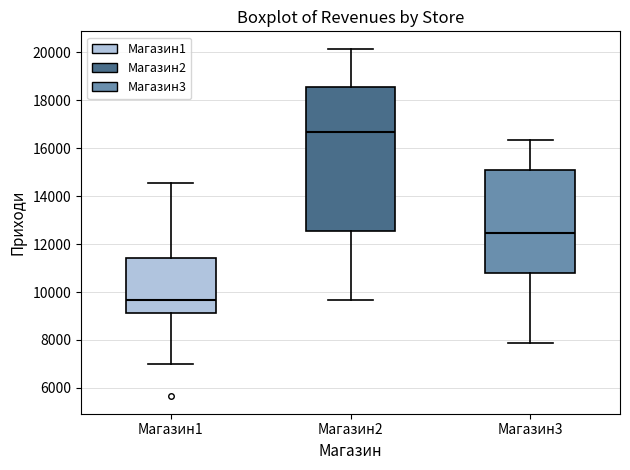

Which box's median line is the lowest?

Магазин1